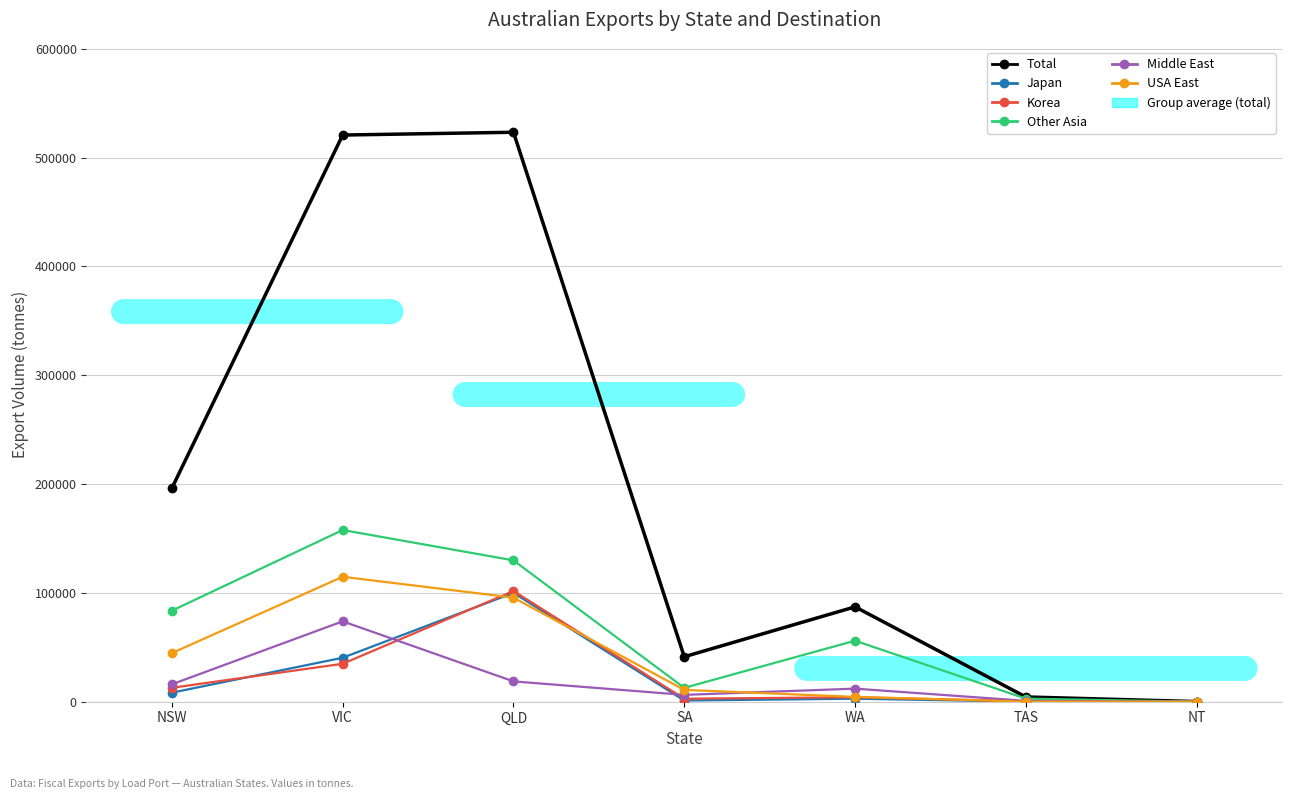

Does the chart display data point markers on the line(s)?

Yes